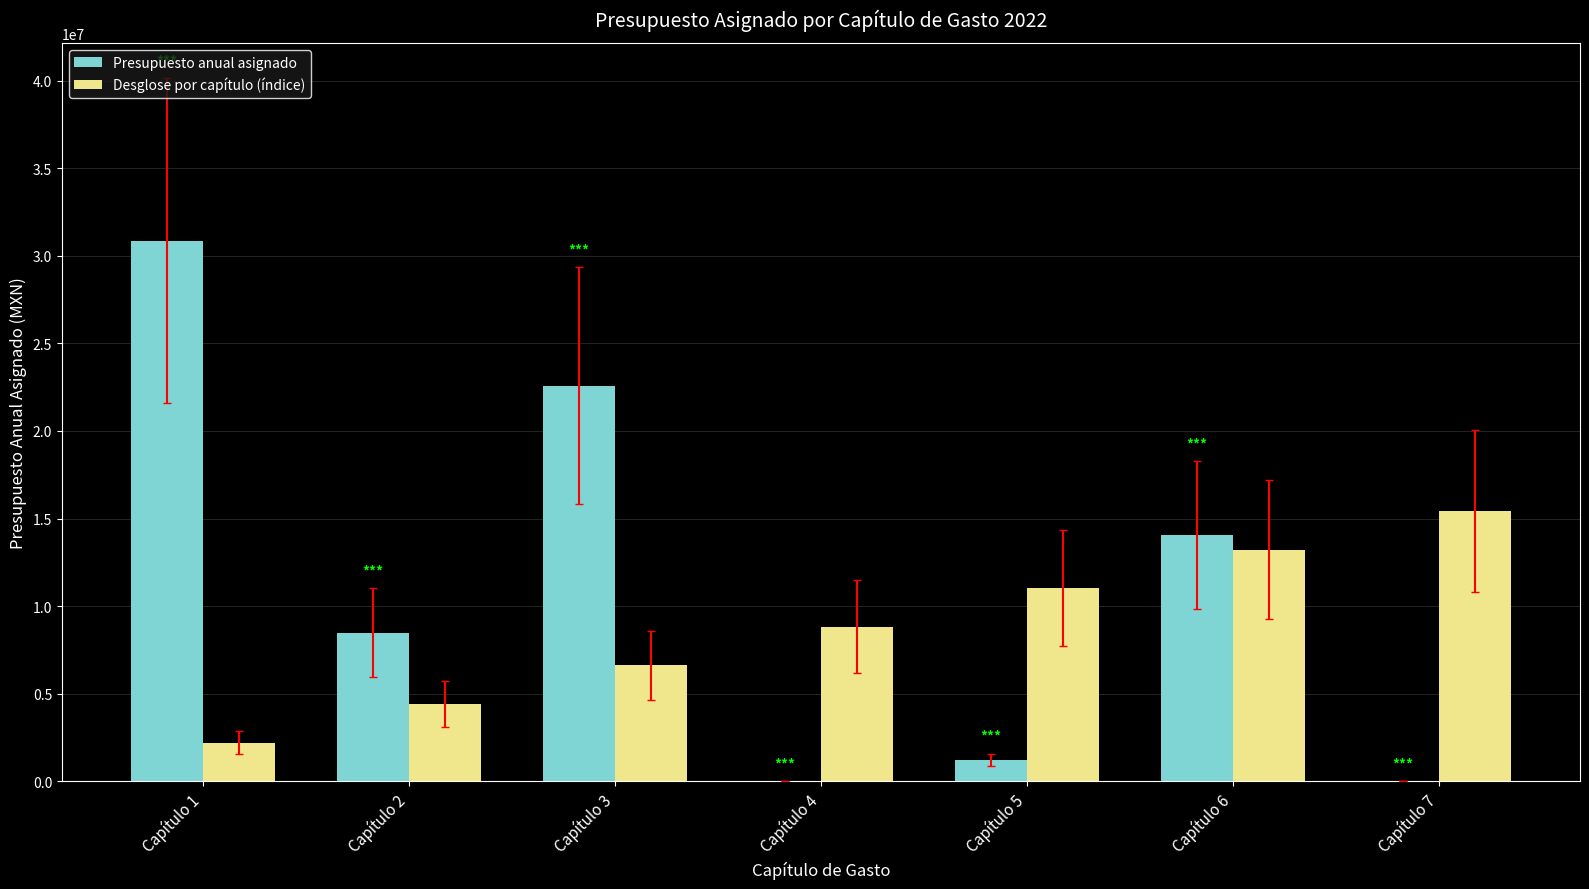

Which series has the largest total across all categories?

Presupuesto anual asignado